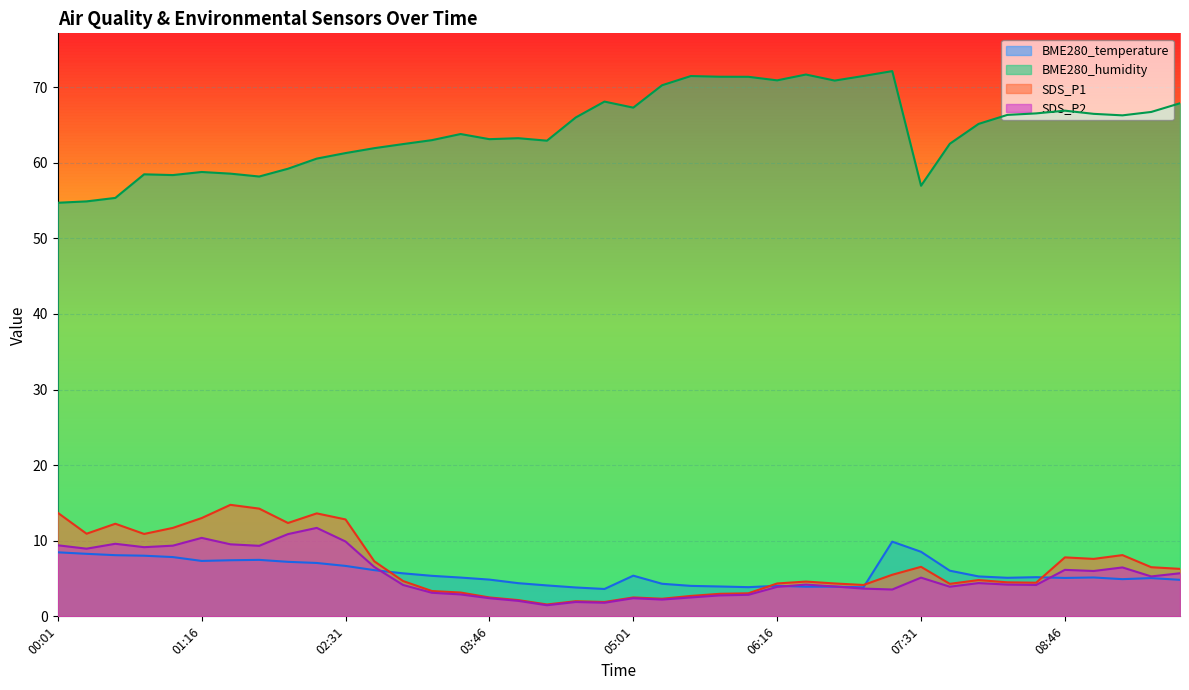

What is the value of the BME280_temperature point at the 6th from the left?

7.3